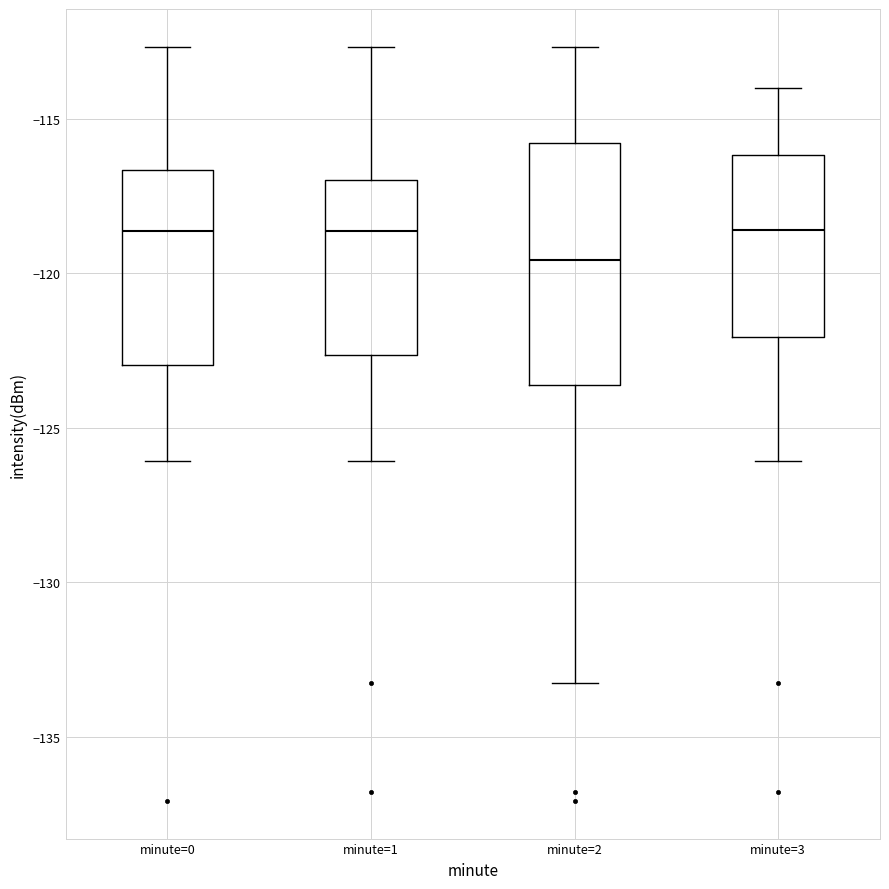

Which box is the tallest, from its lower edge to its upper edge?

minute=2